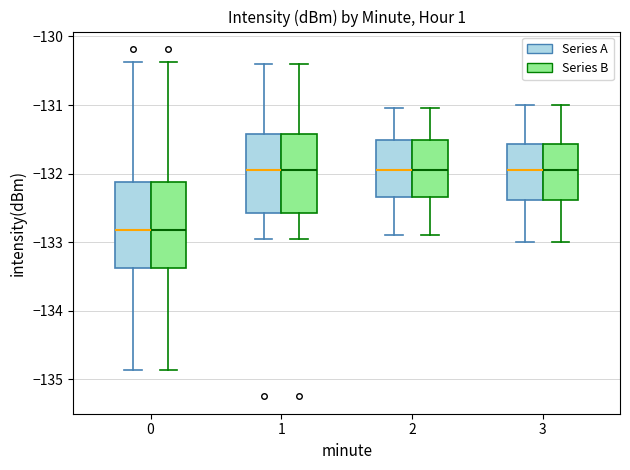

Reading left to right, read every box against the y-axis: the position of its median line, the range the box covers, and the ends of its whiskers. The values are not printed on the chart, so give them approximately, as read against the axis.

0 (Series A): median -132.8, box -133.4 to -132.1, whiskers -134.9 to -130.4
0 (Series B): median -132.8, box -133.4 to -132.1, whiskers -134.9 to -130.4
1 (Series A): median -131.9, box -132.6 to -131.4, whiskers -133.0 to -130.4
1 (Series B): median -131.9, box -132.6 to -131.4, whiskers -133.0 to -130.4
2 (Series A): median -131.9, box -132.3 to -131.5, whiskers -132.9 to -131.0
2 (Series B): median -131.9, box -132.3 to -131.5, whiskers -132.9 to -131.0
3 (Series A): median -131.9, box -132.4 to -131.6, whiskers -133.0 to -131.0
3 (Series B): median -131.9, box -132.4 to -131.6, whiskers -133.0 to -131.0